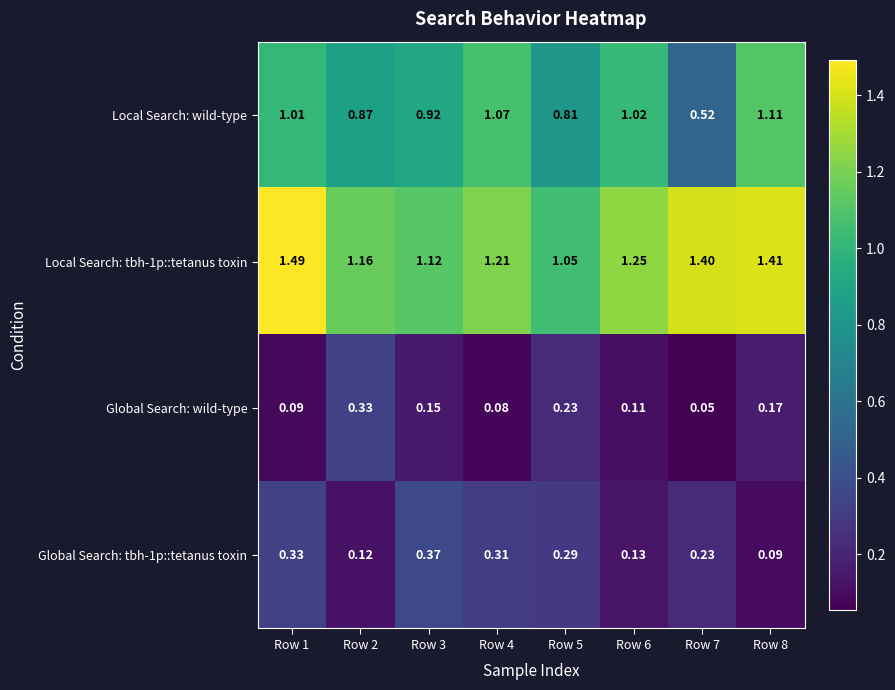

Is the value of Local Search: tbh-1p::tetanus toxin at Row 8 greater than the value of Local Search: wild-type at Row 7?

Yes